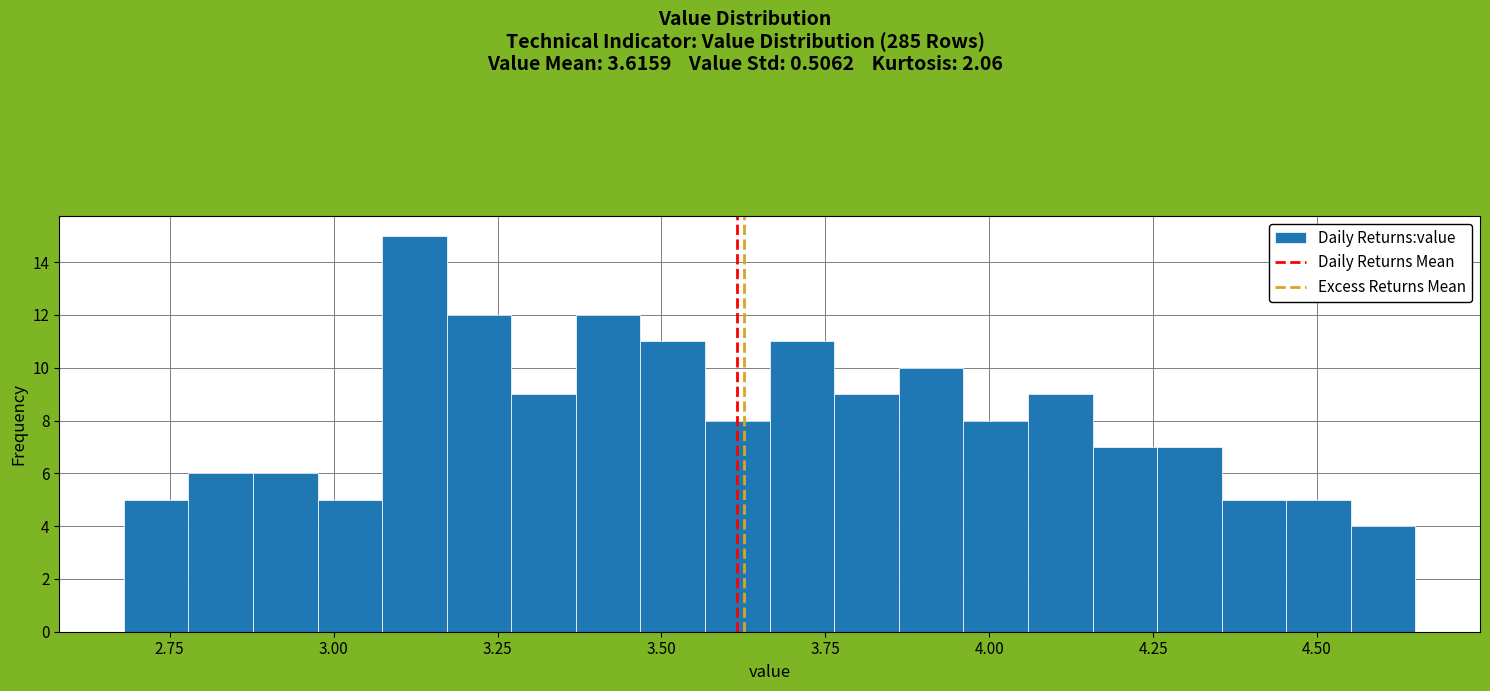

Read against the x-axis, roughly where is the centre of the tallest bar?

3.10